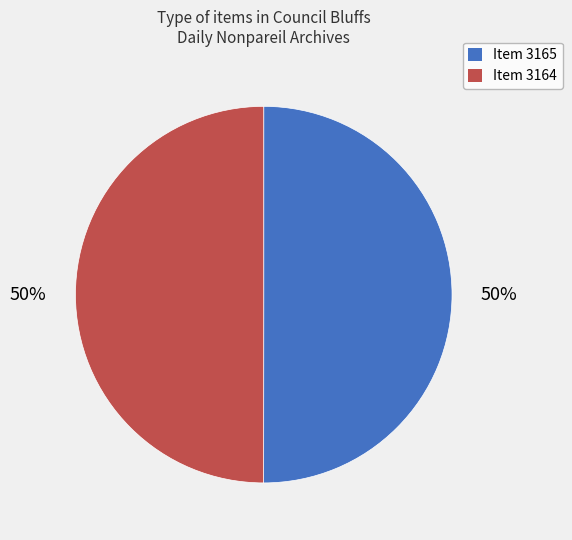

How many segments does this pie chart have?

2